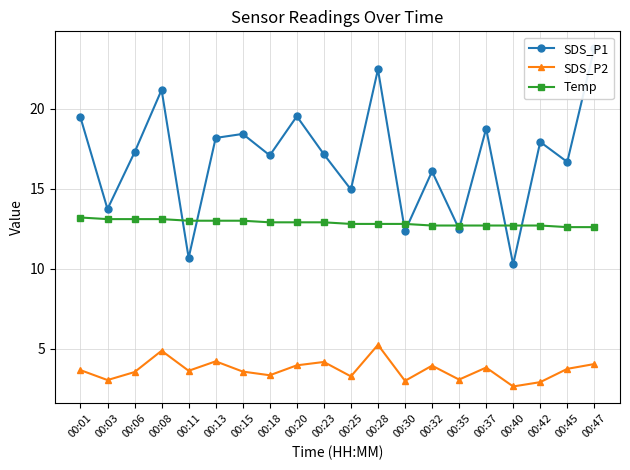

True or false: SDS_P2 has a value of 4.6 at 00:03.

False